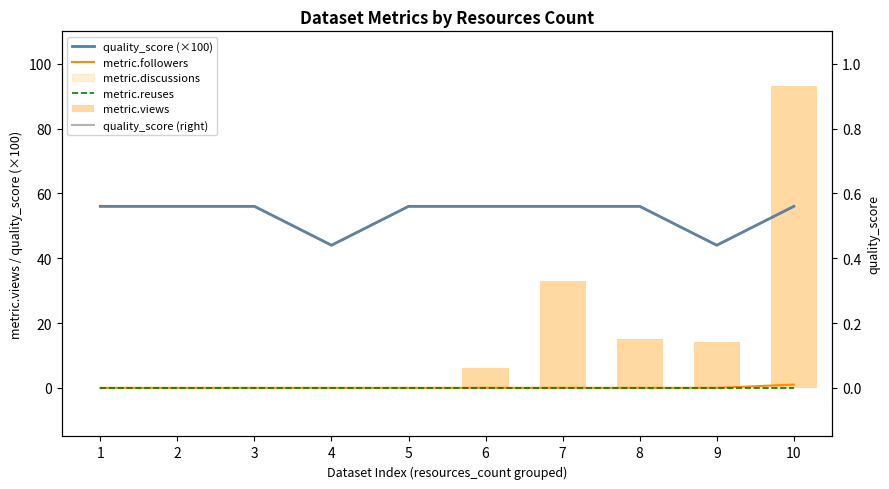

Which series has the largest range (max minus min)?

metric.views